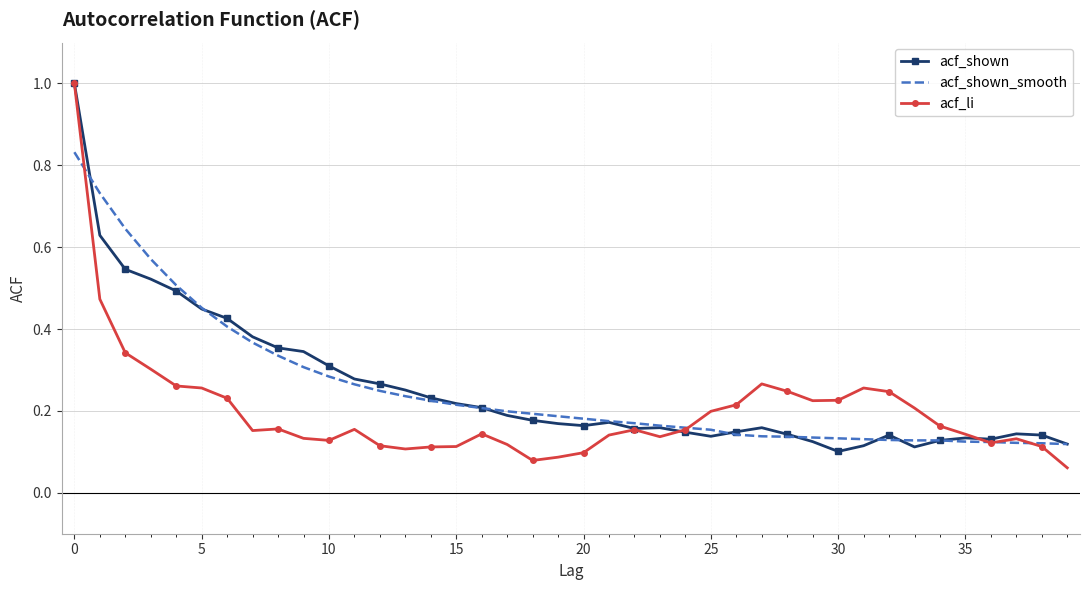

What is the maximum value shown in the chart?

1.0